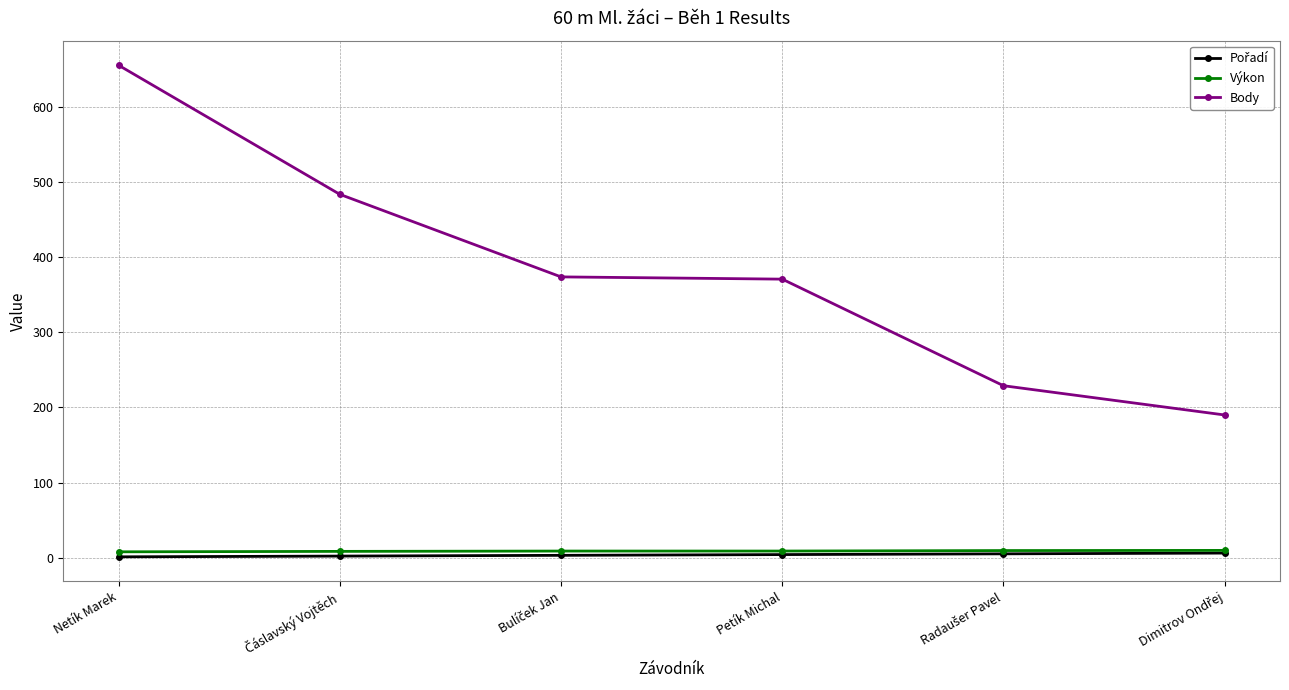

What is the label of the 1st point from the left?

Netík Marek